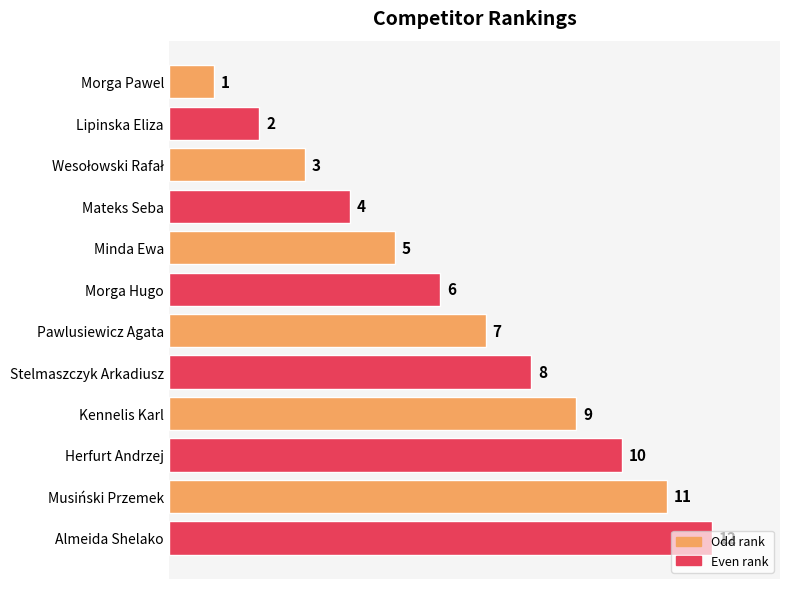

True or false: the data shows 3 at Minda Ewa.

False